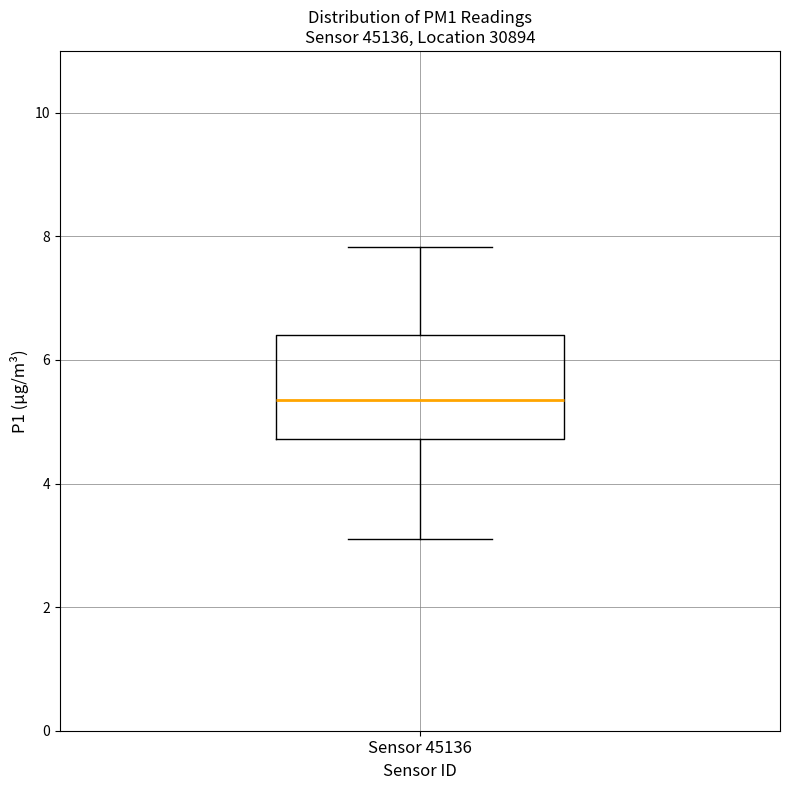

Transcribe this box plot: give where the median line is, the range the box spans, and where the two whiskers end, as read against the y-axis. The values are not printed on the chart, so give them approximately, as read against the axis.

median 5.4, box 4.8 to 6.4, whiskers 3.2 to 7.8